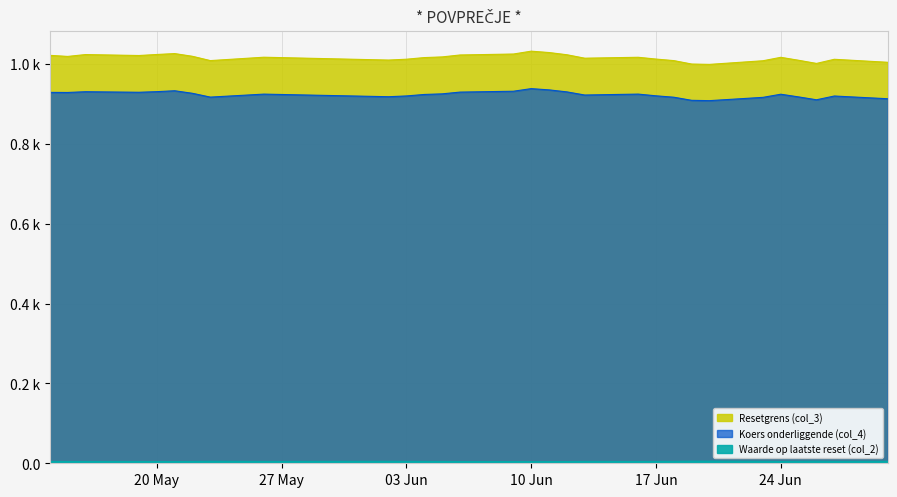

How many series are shown in this chart?

3